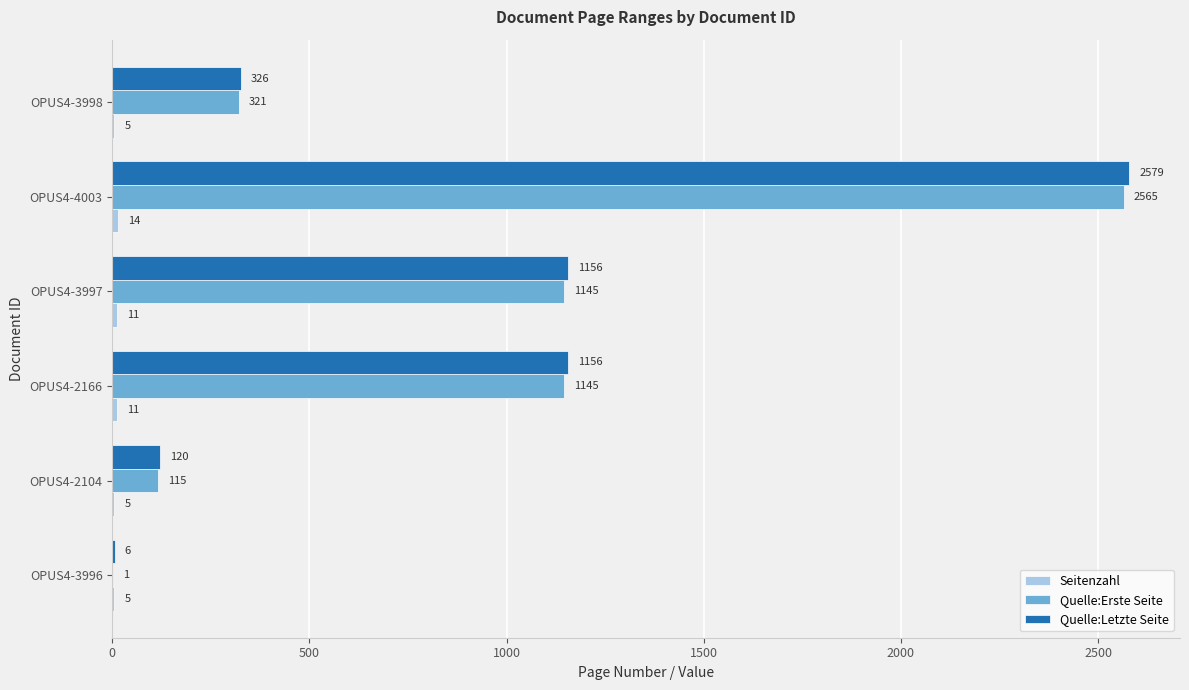

Which series changed the most between OPUS4-4003 and OPUS4-3998?

Quelle:Letzte Seite